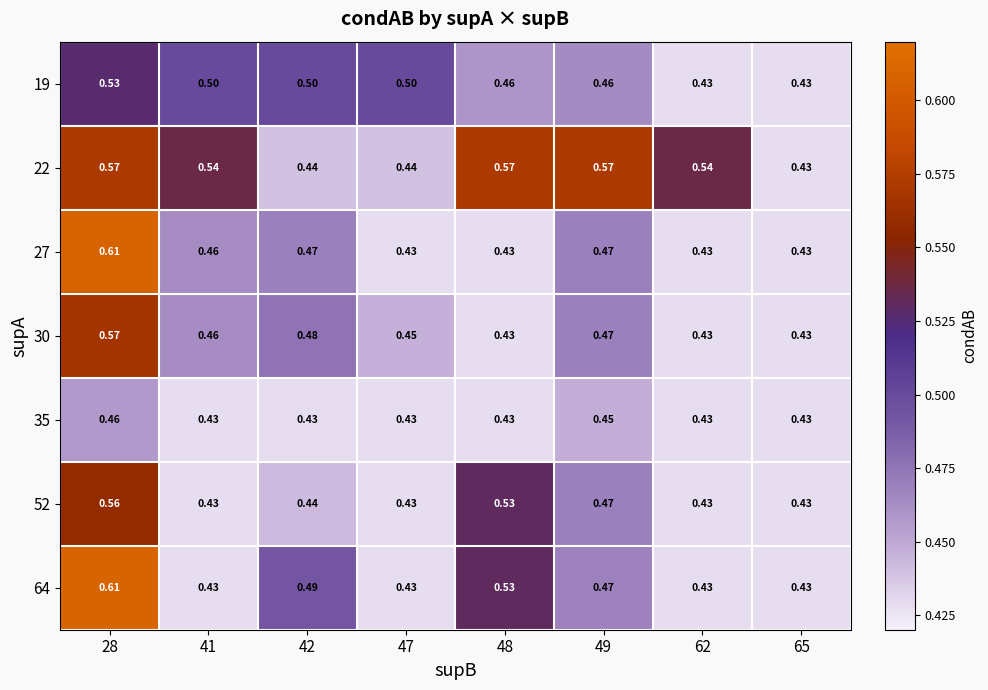

Is the value of 19 at 41 greater than the value of 52 at 28?

No